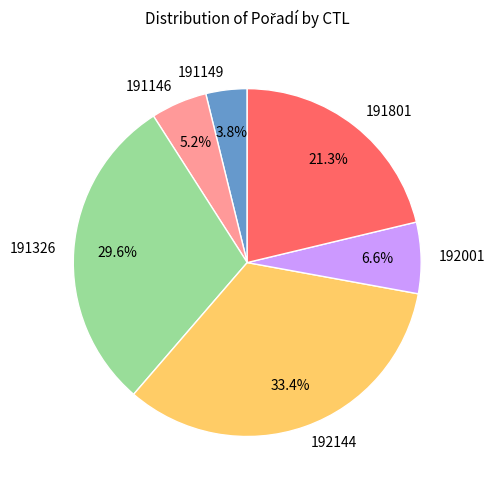

How much of the chart is everything except 191149?

96.2%